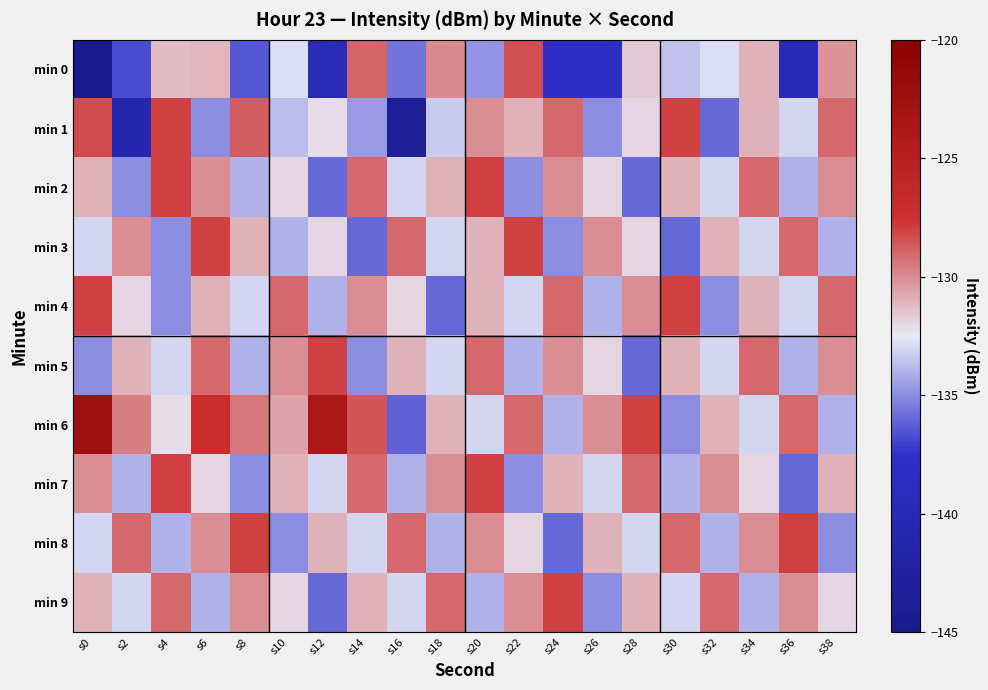

How many data points does each series have?

20